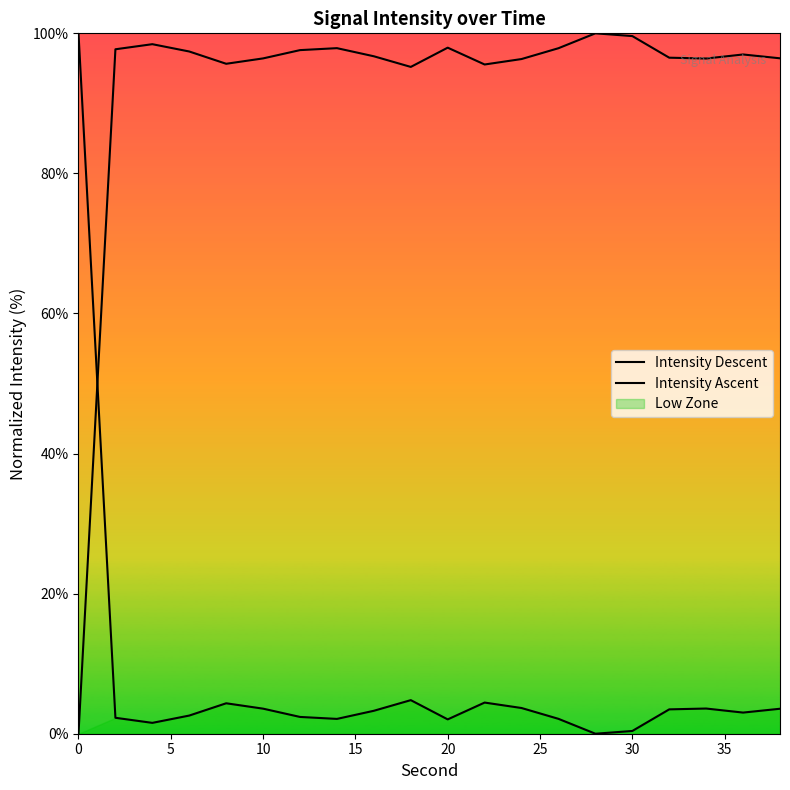

Is it true that Intensity Ascent equals 1.1 at 12?

False